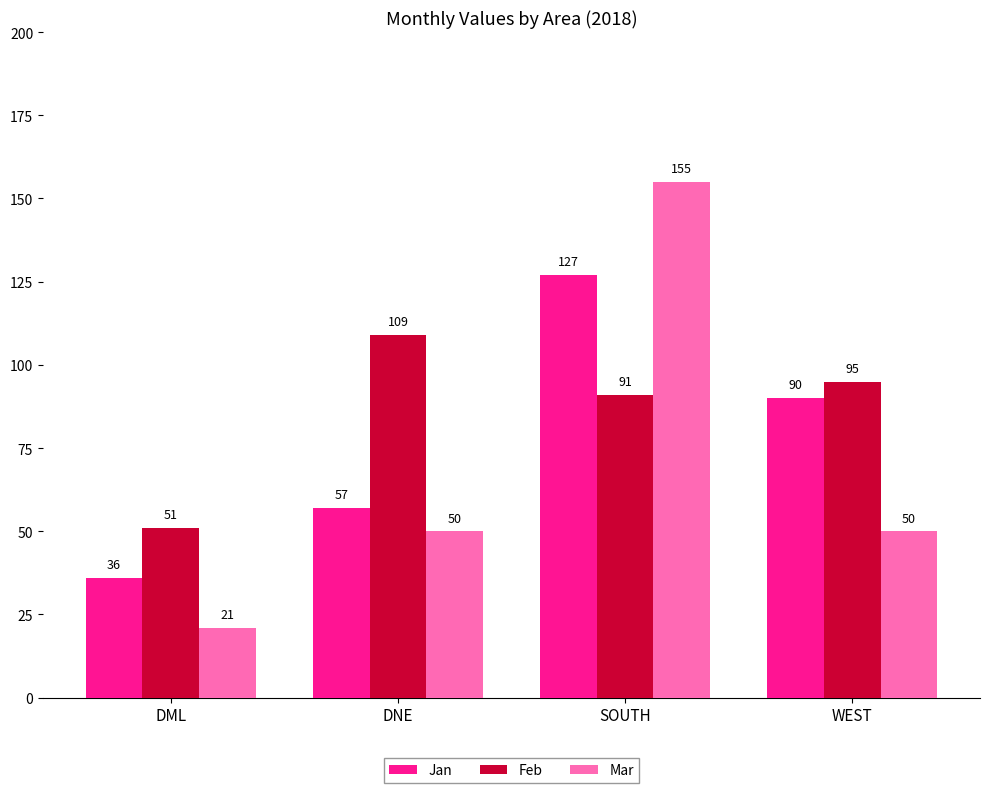

Reading left to right, transcribe all the data shown in this chart.

Jan: DML=36	DNE=57	SOUTH=127	WEST=90
Feb: DML=51	DNE=109	SOUTH=91	WEST=95
Mar: DML=21	DNE=50	SOUTH=155	WEST=50